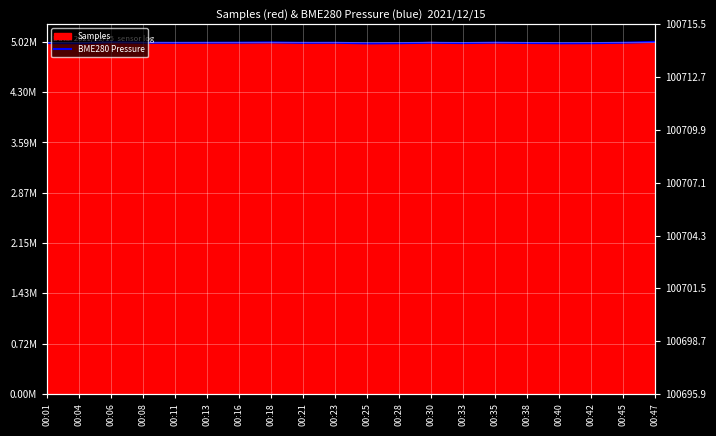

List the labels in order of value, largest first.

00:47, 00:06, 00:18, 00:35, 00:16, 00:30, 00:08, 00:45, 00:23, 00:13, 00:11, 00:21, 00:38, 00:01, 00:33, 00:28, 00:42, 00:04, 00:40, 00:25